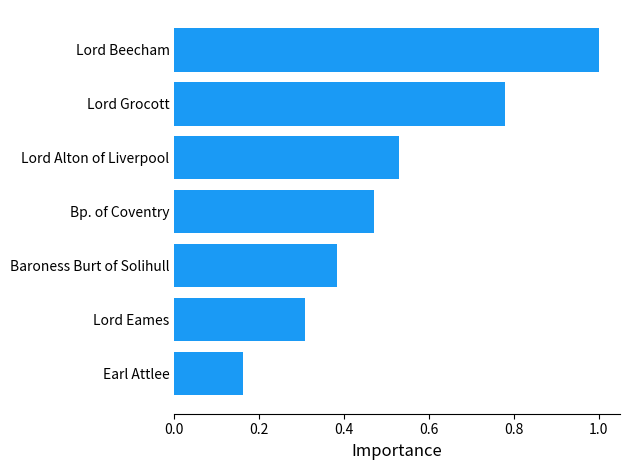

Which label corresponds to the smallest value in the chart?

Earl Attlee